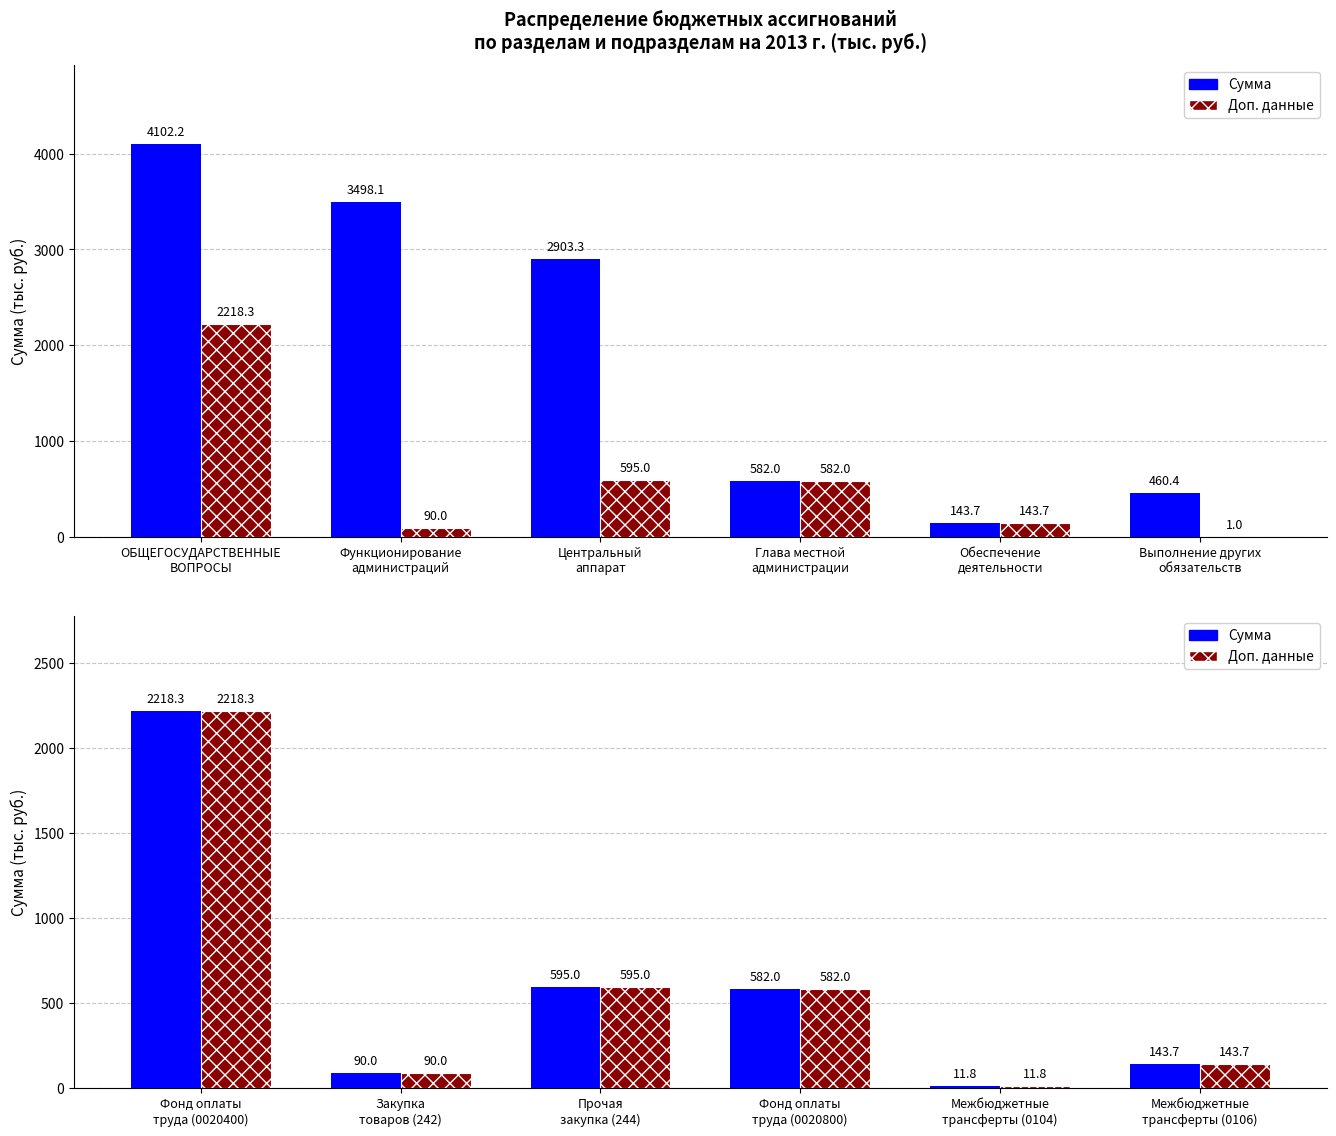

Where does the Доп. данные series first go above 582?

Фонд оплаты труда (0020400)